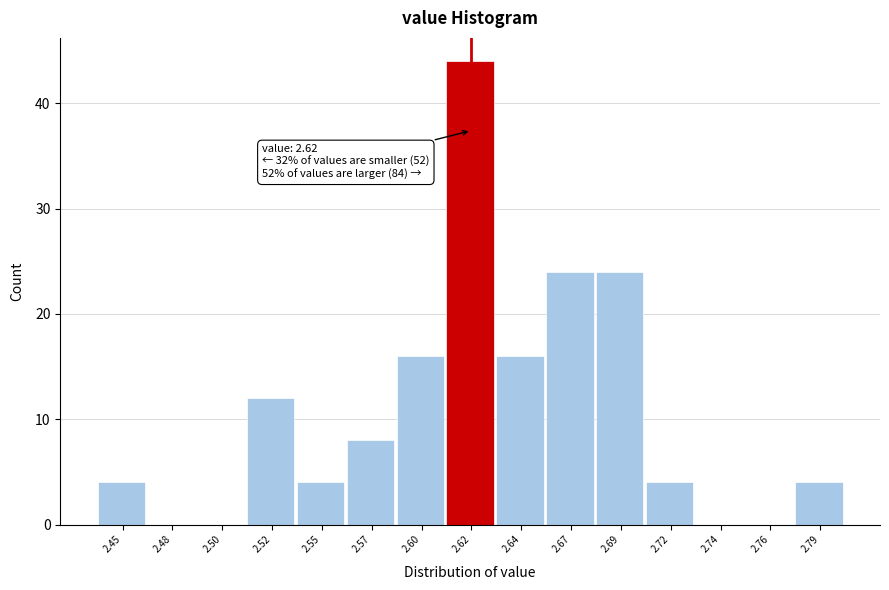

Reading right to left, transcribe all the data shown in this chart.

2.79=4	2.76=0	2.74=0	2.72=4	2.69=24	2.67=24	2.64=16	2.62=44	2.60=16	2.57=8	2.55=4	2.52=12	2.50=0	2.48=0	2.45=4